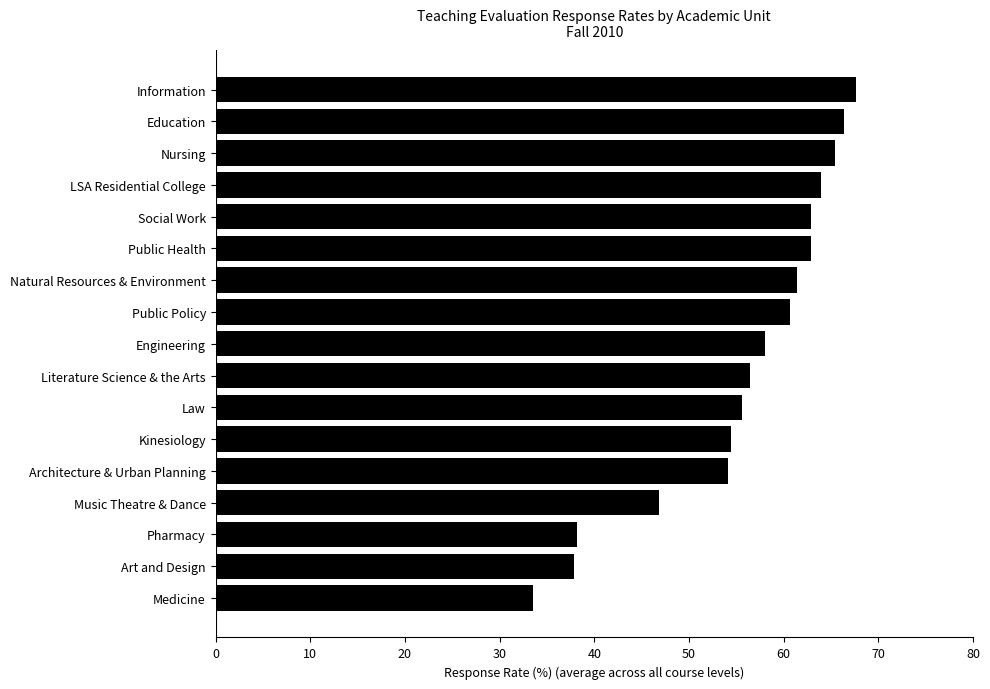

How many values are below 58?

8